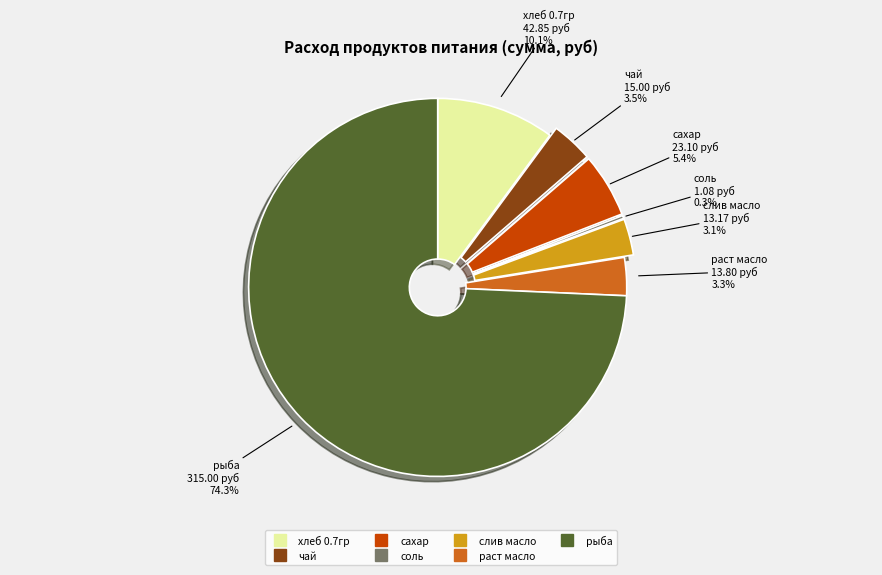

Is there a majority slice in this chart?

Yes